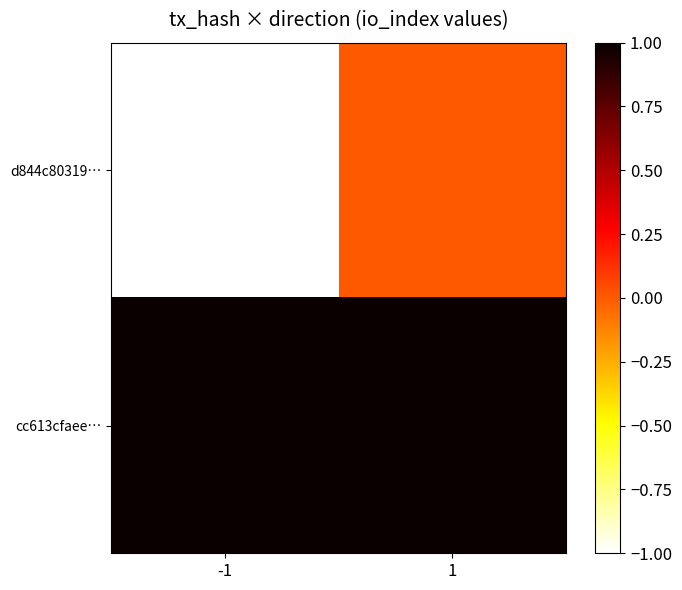

At which category is the sum across all series the highest?

1